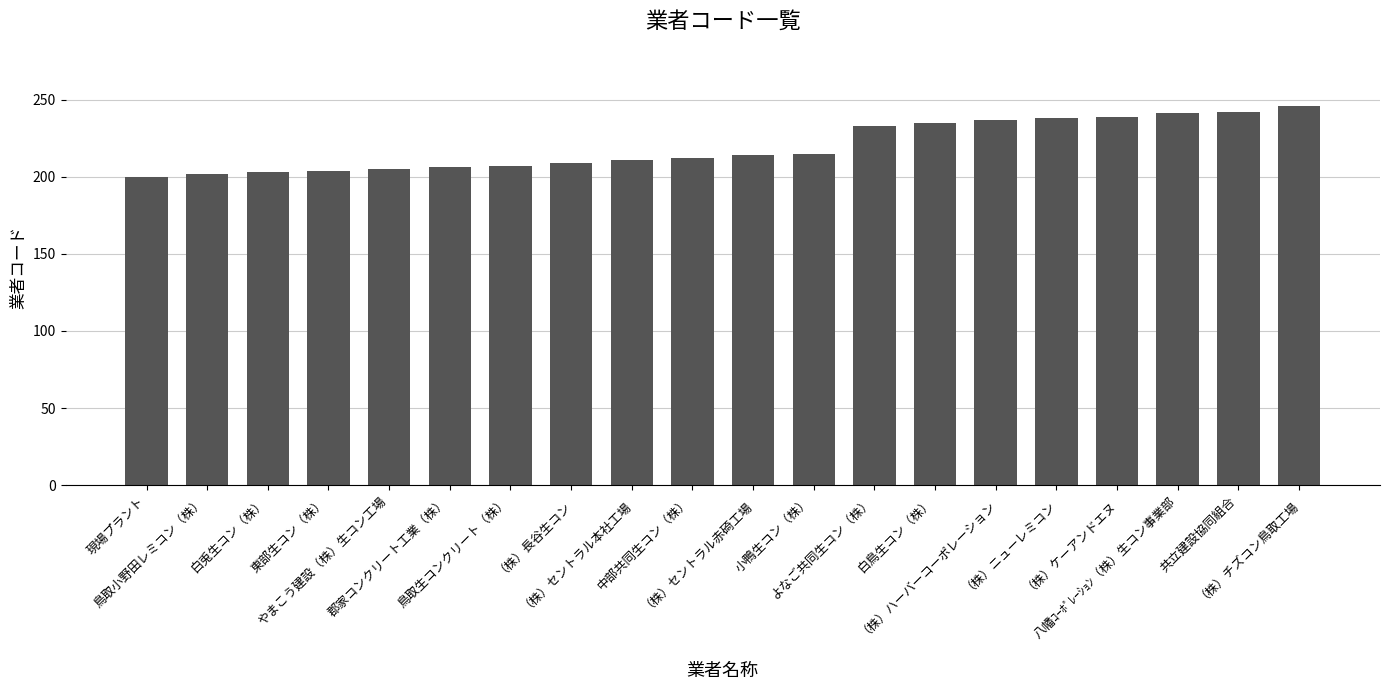

How many values are below 214?

10